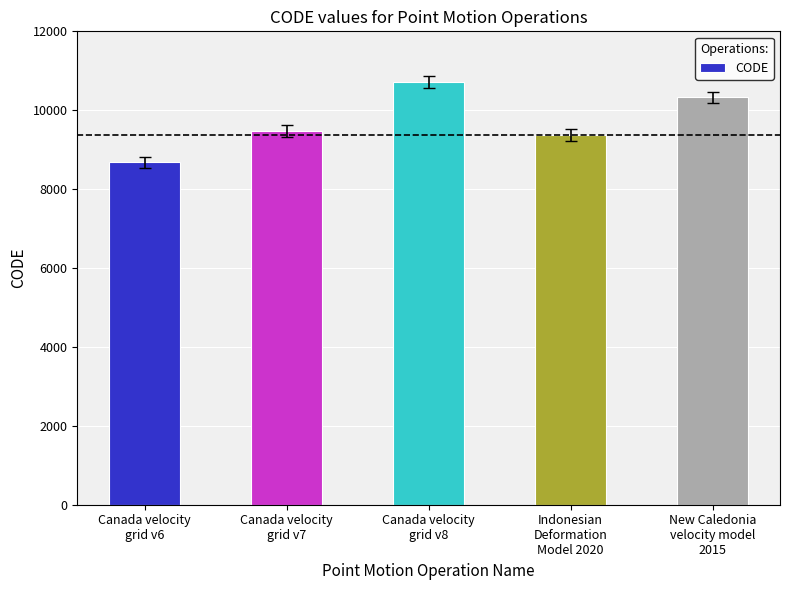

Which category has the highest value across all series?

Canada velocity
grid v8